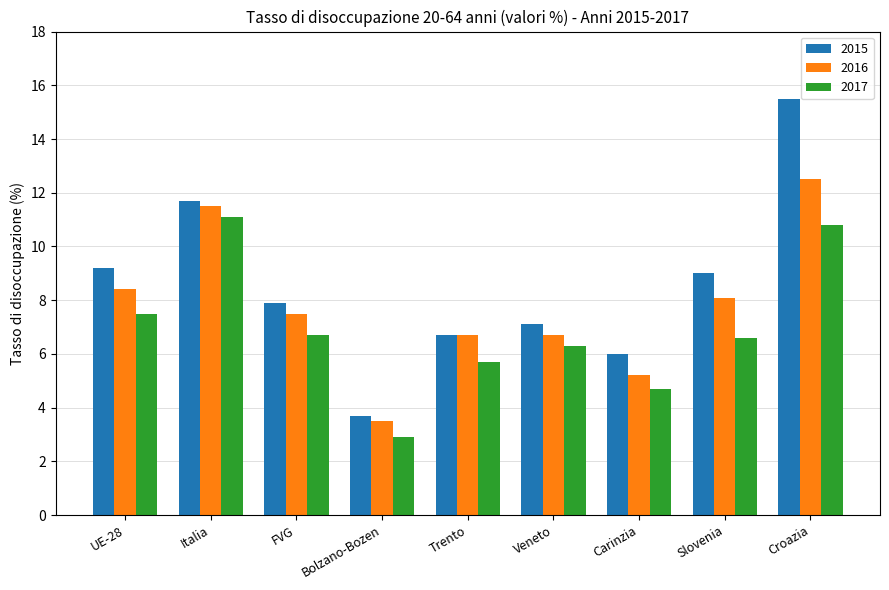

What is the label of the 5th bar from the right?

Trento